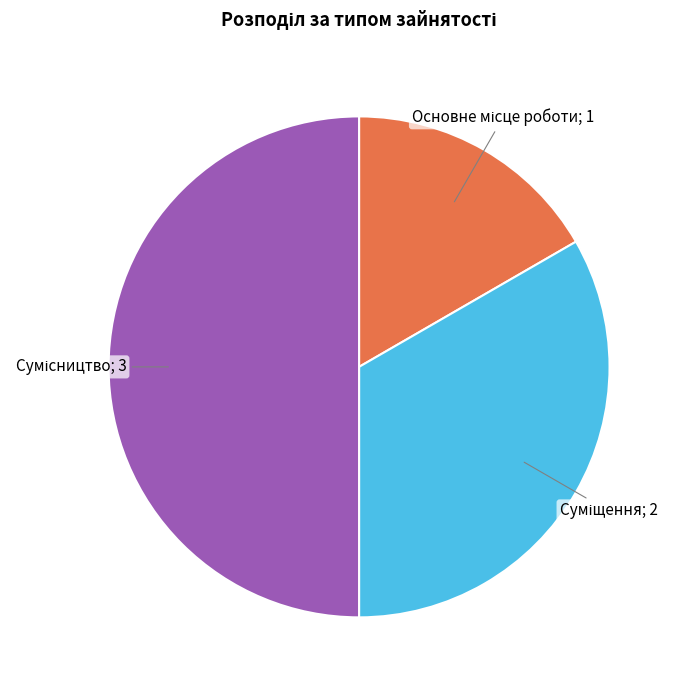

How many slices are in this pie chart?

3